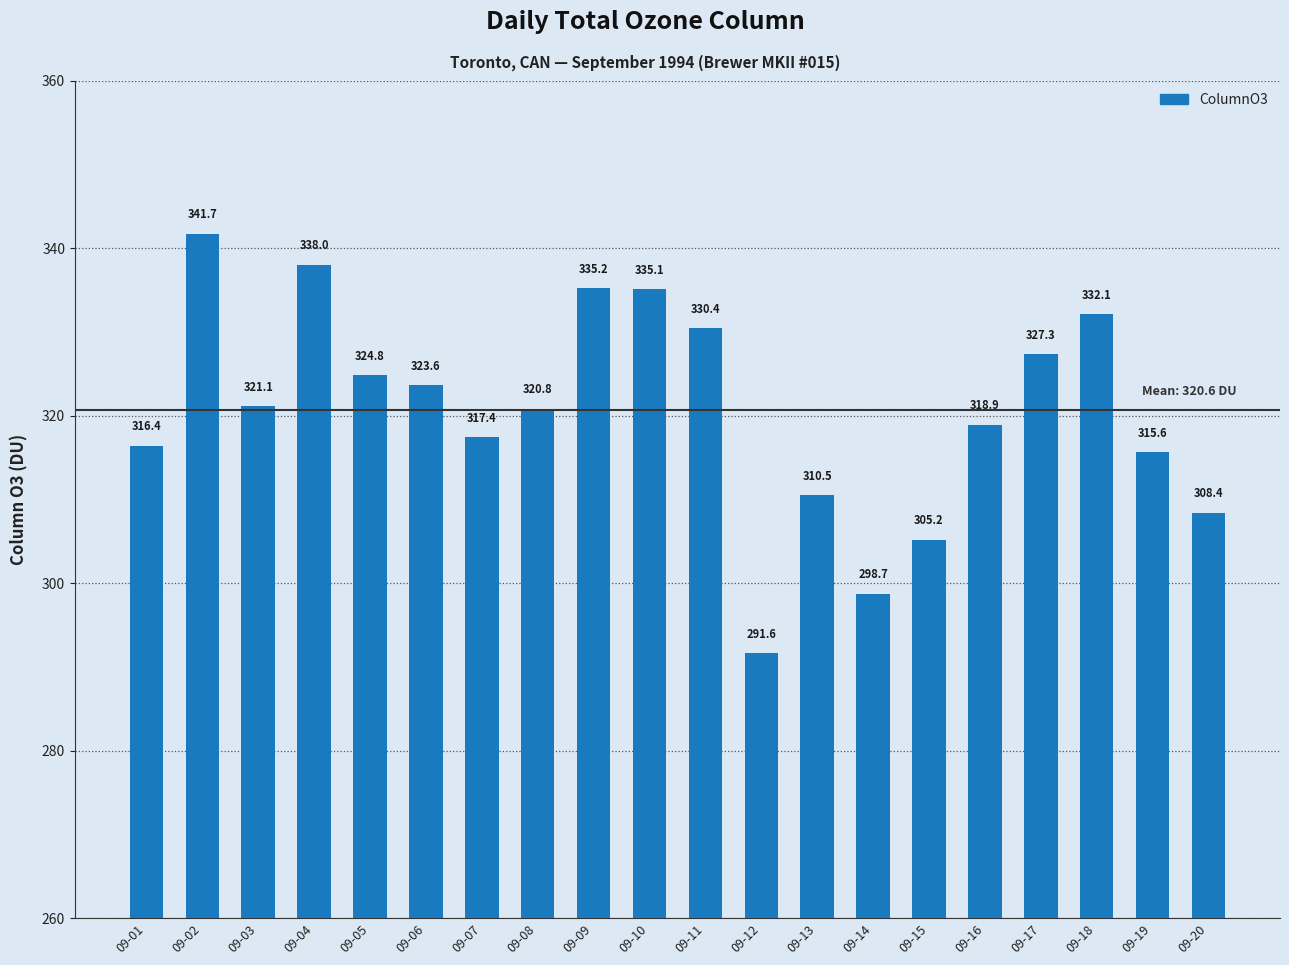

Which category has the highest value across all series?

09-02